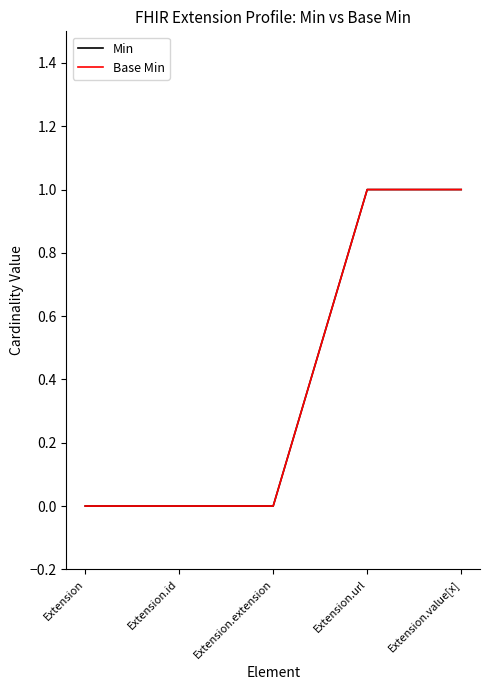

Does the chart have visible grid lines?

No